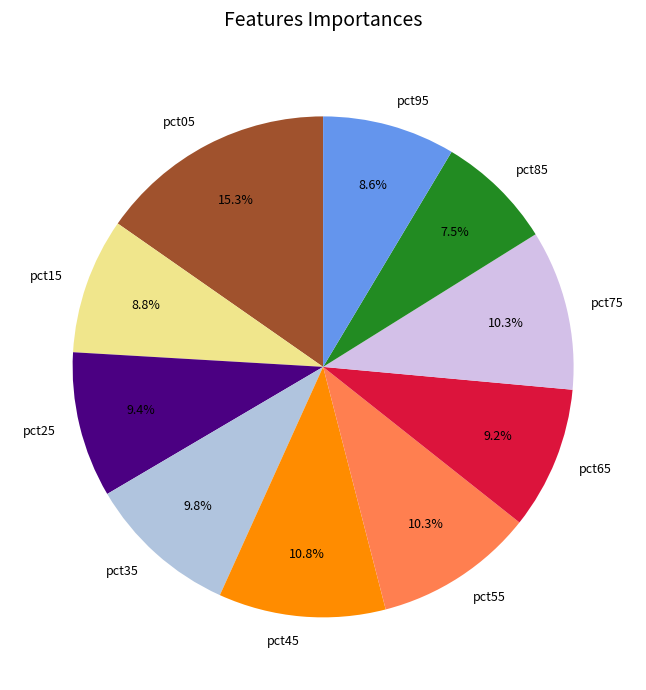

True or false: pct55 accounts for 10% of the total.

True